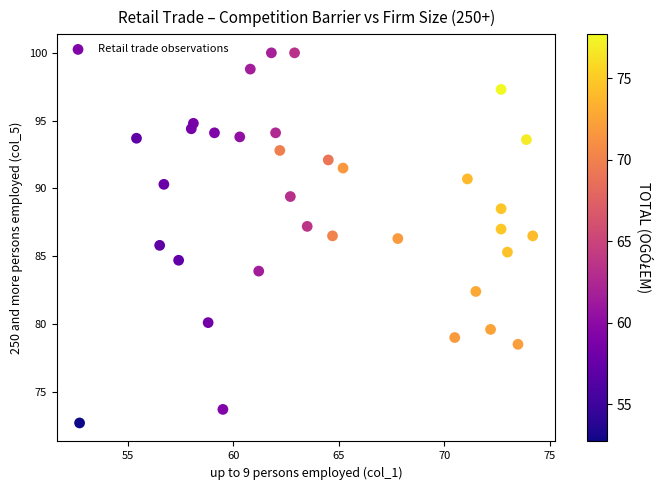

What is the range of X values (max minus min)?

21.5